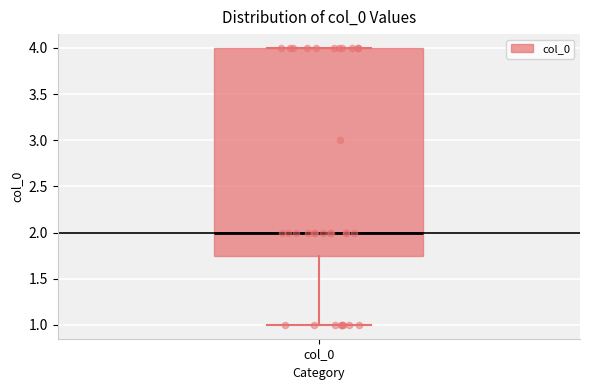

Where does the lower whisker of the box for col_0 end on the y-axis? The values are not printed on the chart, so give them approximately, as read against the axis.

1.00